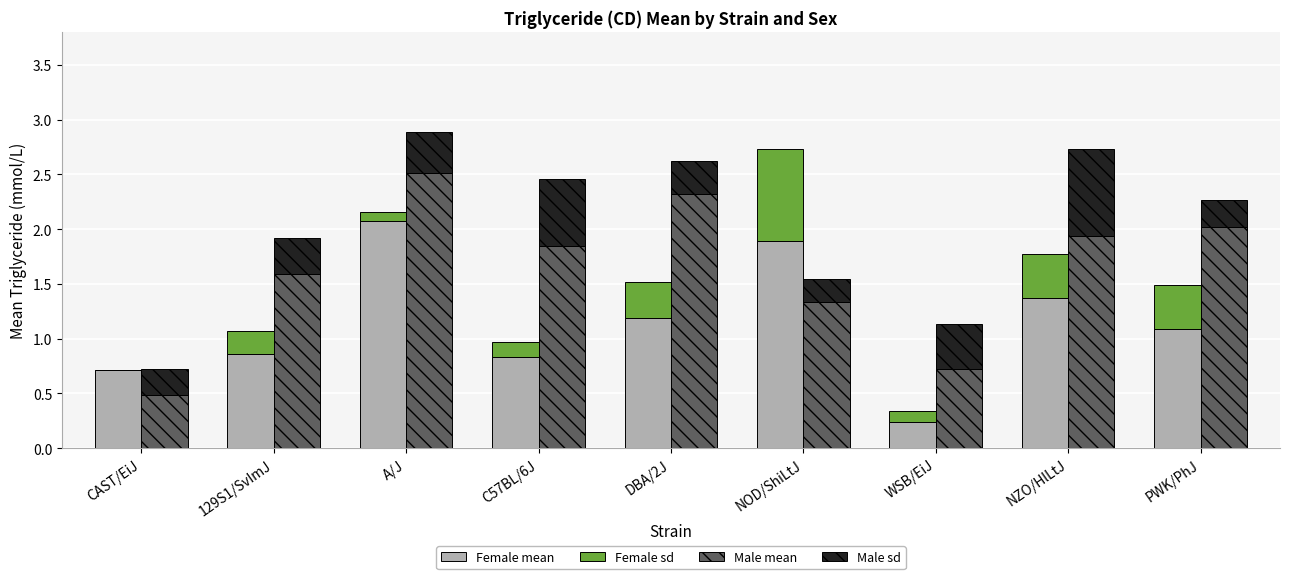

At CAST/EiJ, list the series in order from smallest to largest.

Female sd, Male sd, Male mean, Female mean